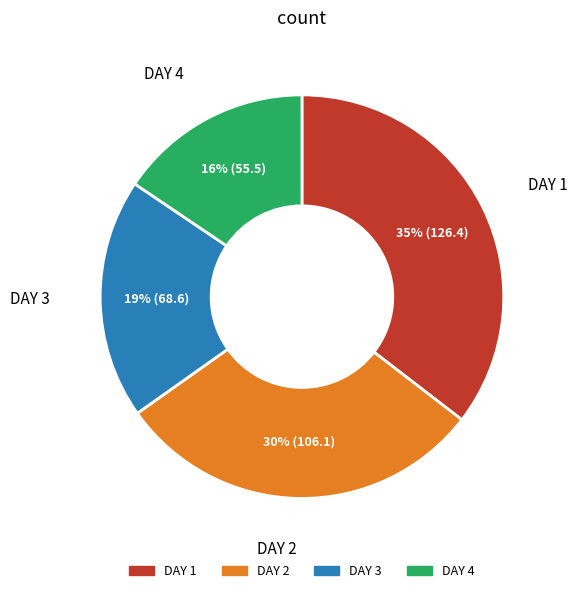

What percentage is the DAY 3 slice, to the nearest percent?

19%